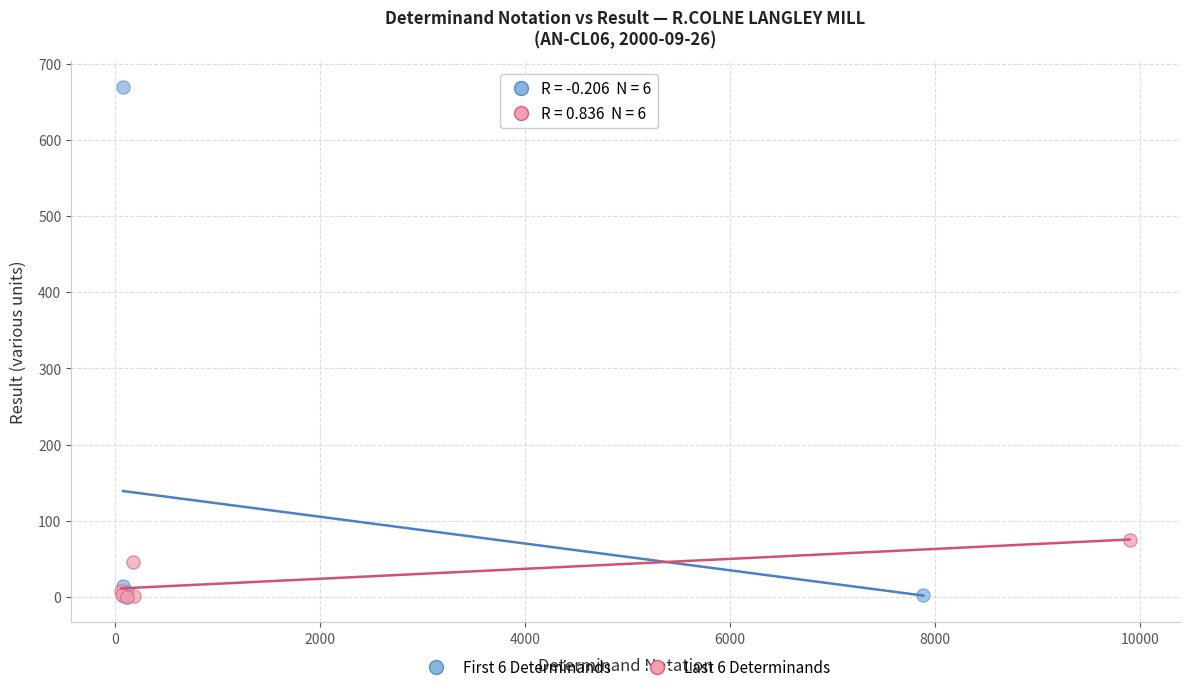

Which series reaches the maximum Y coordinate?

First 6 Determinands